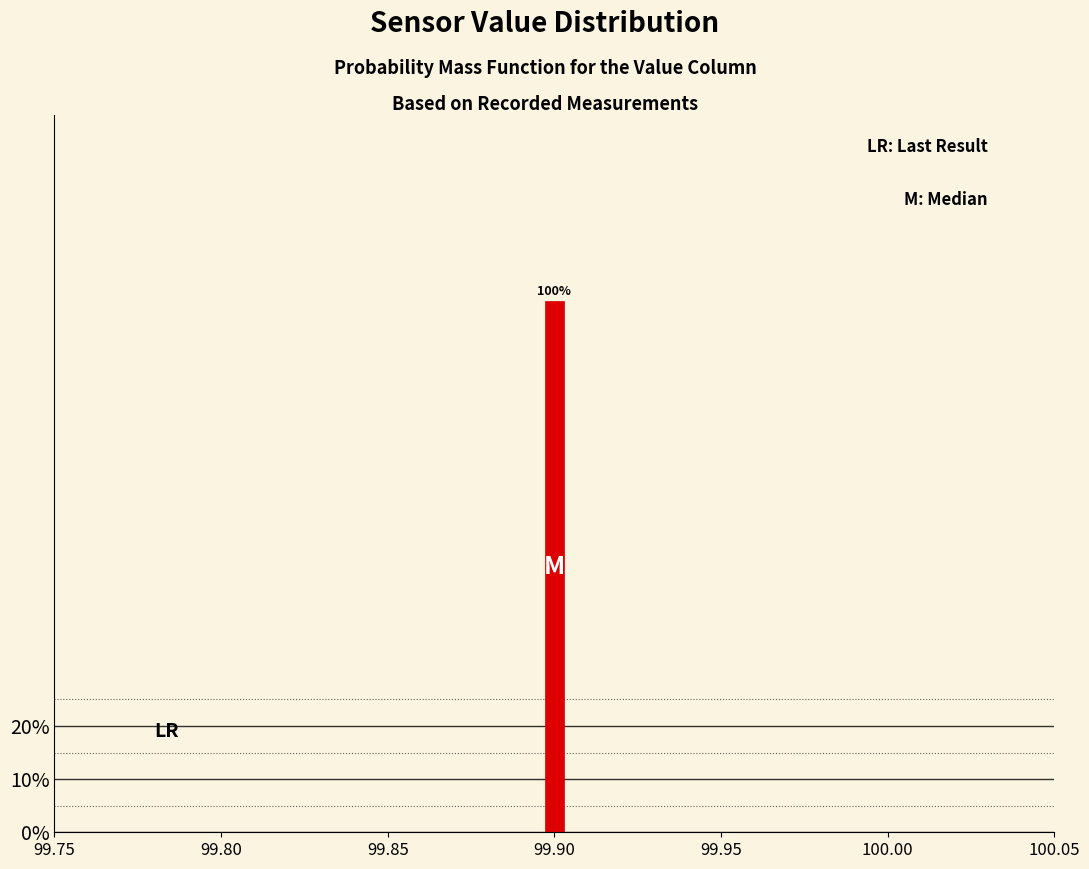

Around what value on the x-axis is the tallest bar? Give the approximate position of its centre, as read against the axis.

99.900